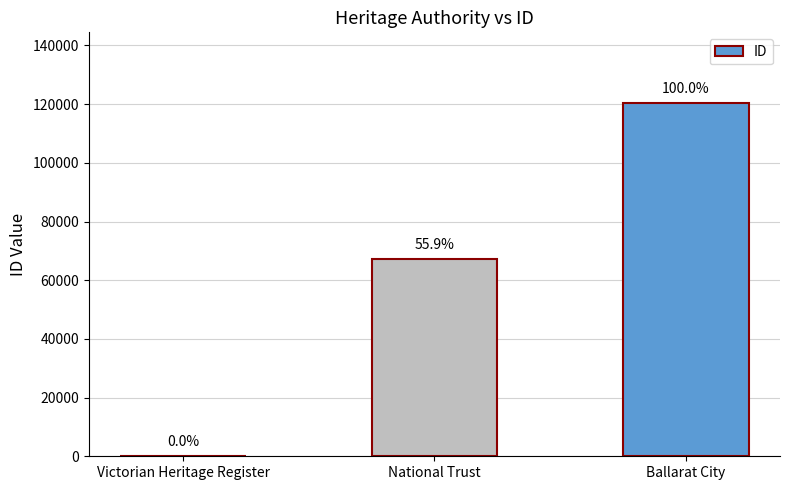

What is the label of the 3rd bar from the left?

Ballarat City